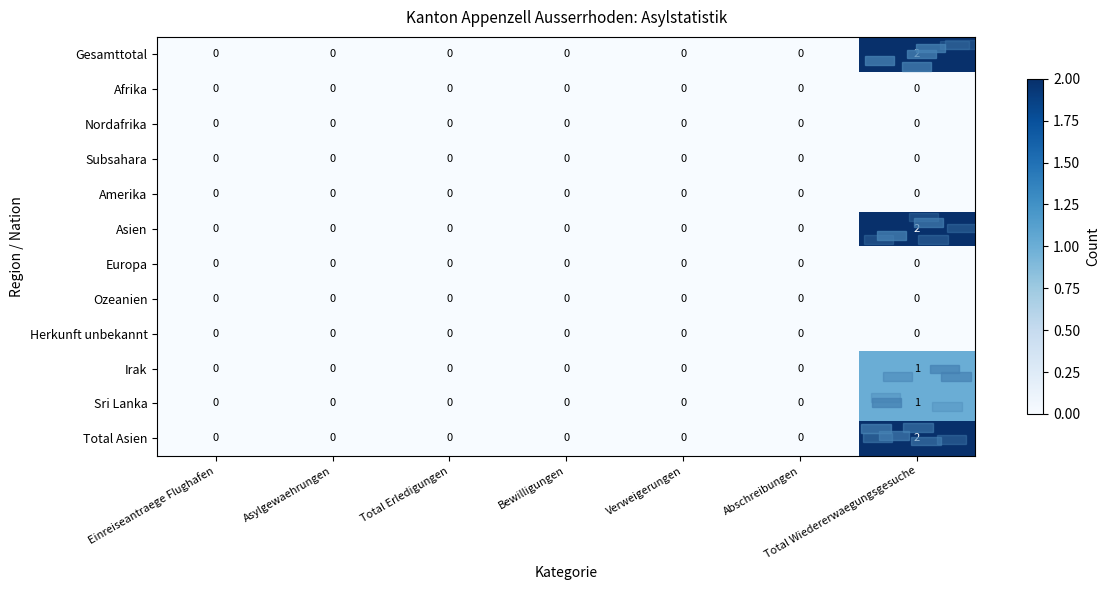

Between Bewilligungen and Verweigerungen, which is larger?

Bewilligungen